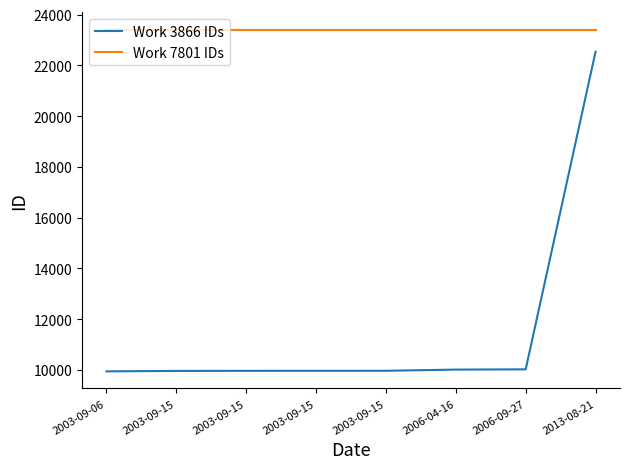

Does the chart display data point markers on the line(s)?

No